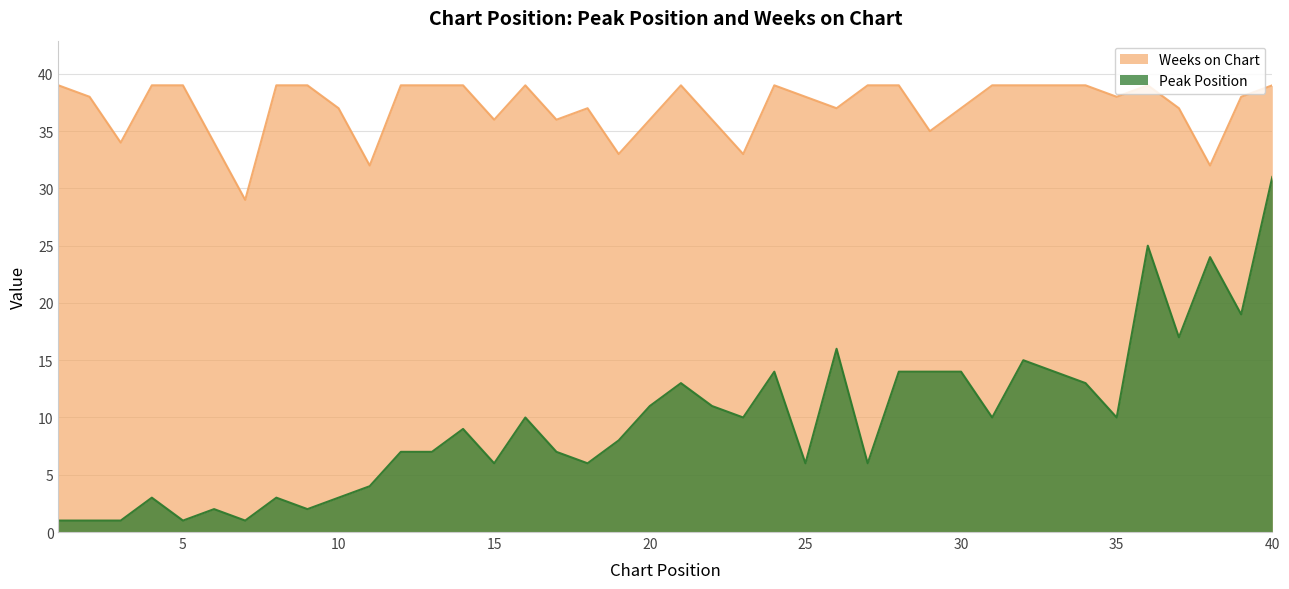

Where is Peak Position nearest to the value 16?

26